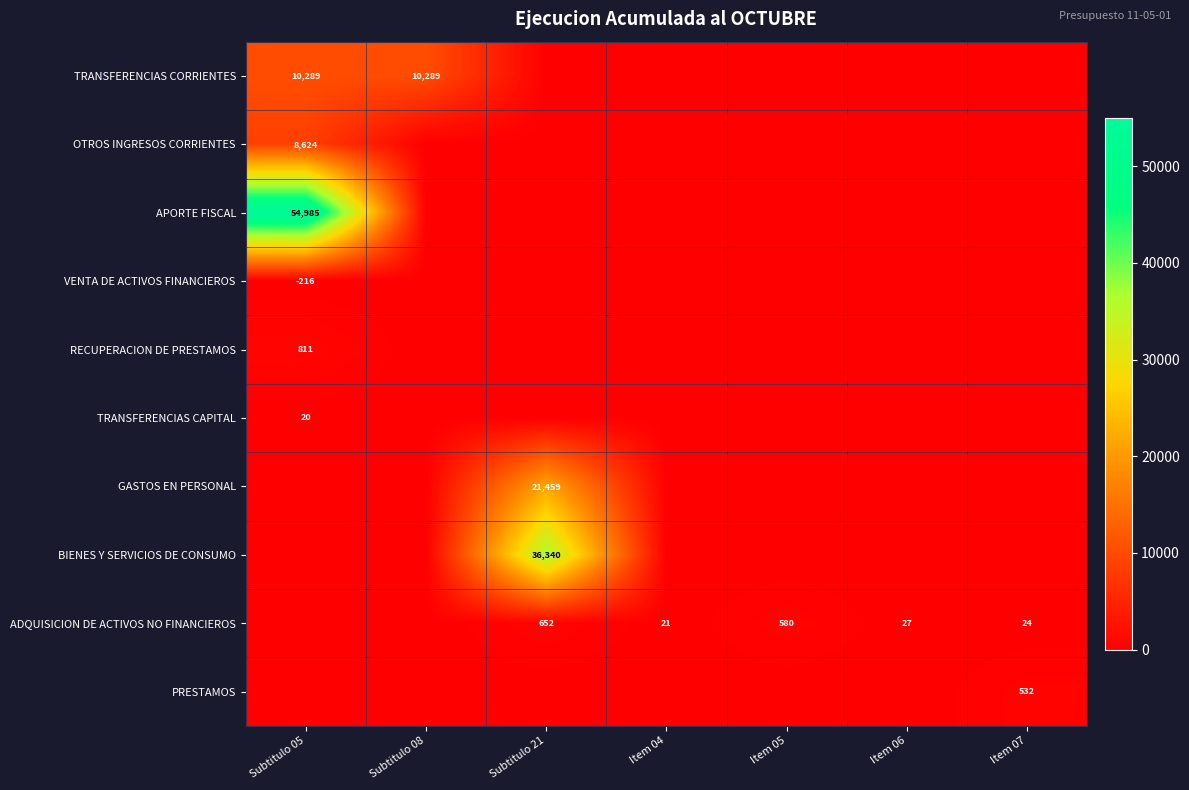

Is it true that TRANSFERENCIAS CORRIENTES equals 10289 at Subtitulo 05?

True